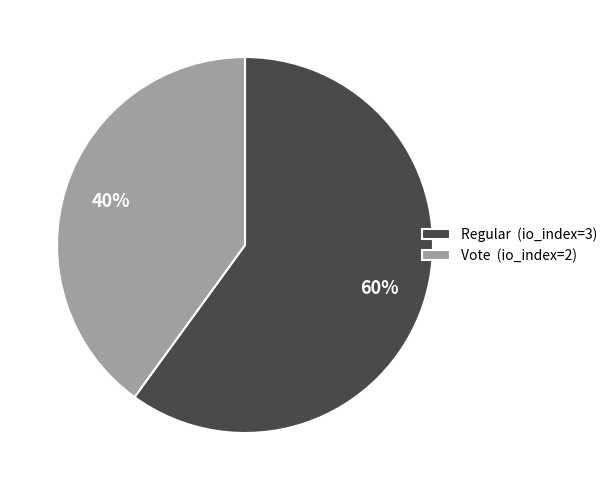

Combined, do Regular (io_index=3) and Vote (io_index=2) account for over 50%?

Yes